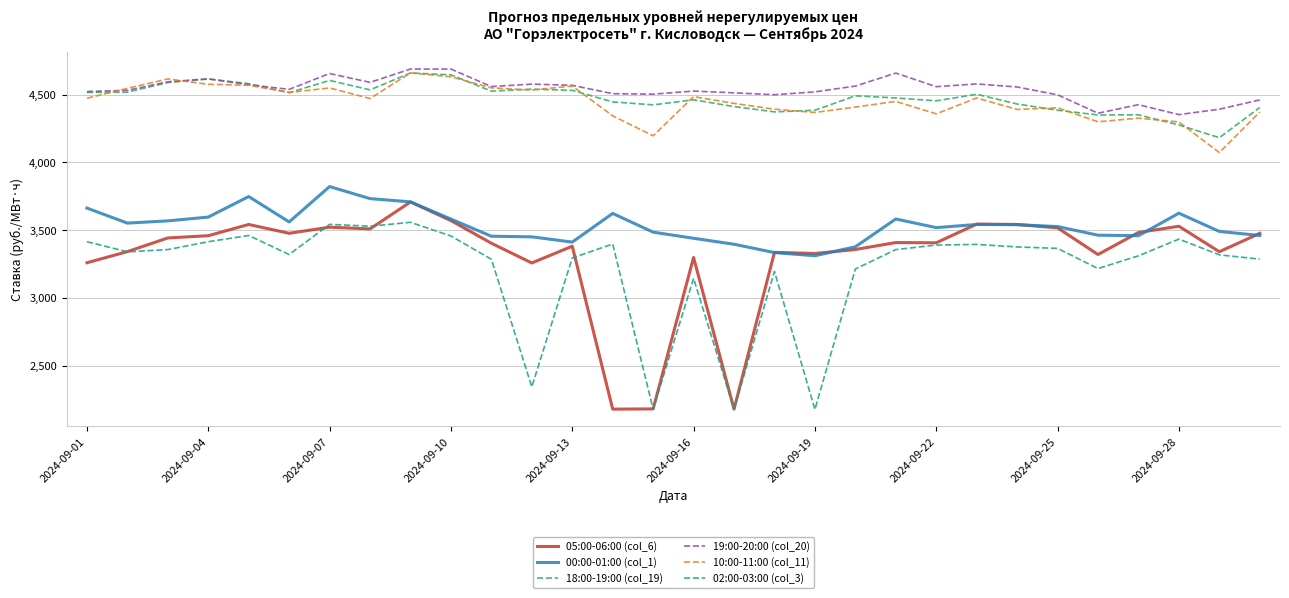

True or false: 05:00-06:00 (col_6) and 19:00-20:00 (col_20) intersect in this chart.

False